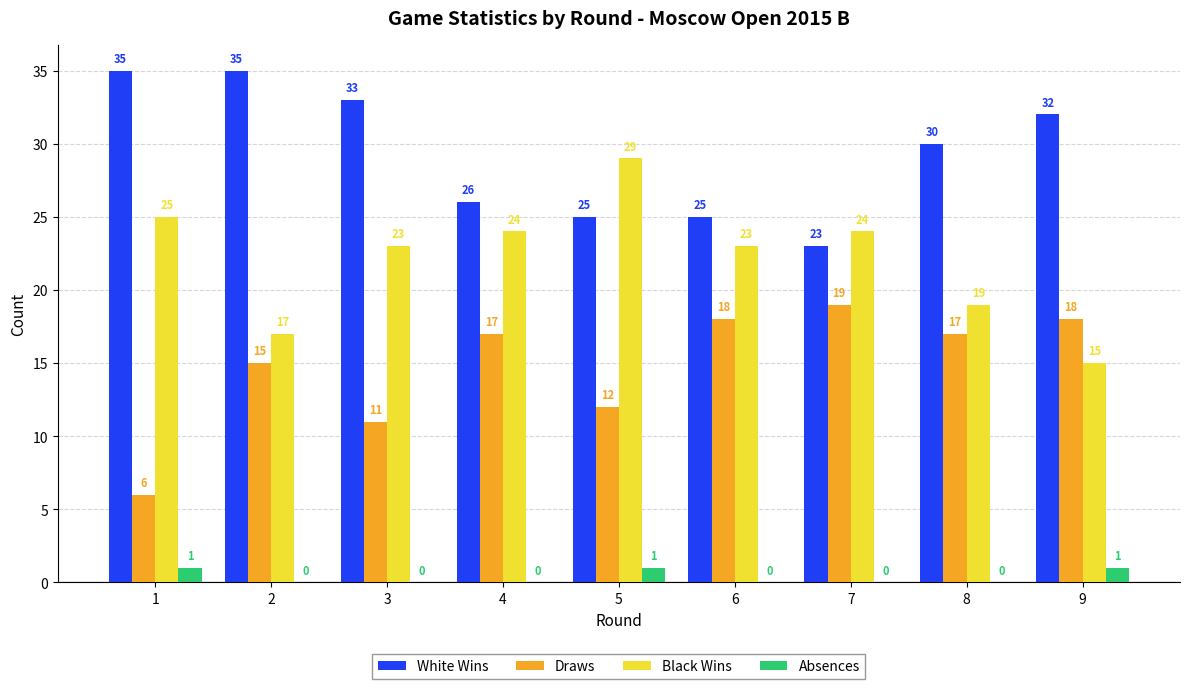

What is the sum of the Draws values at 1 and 8?

23